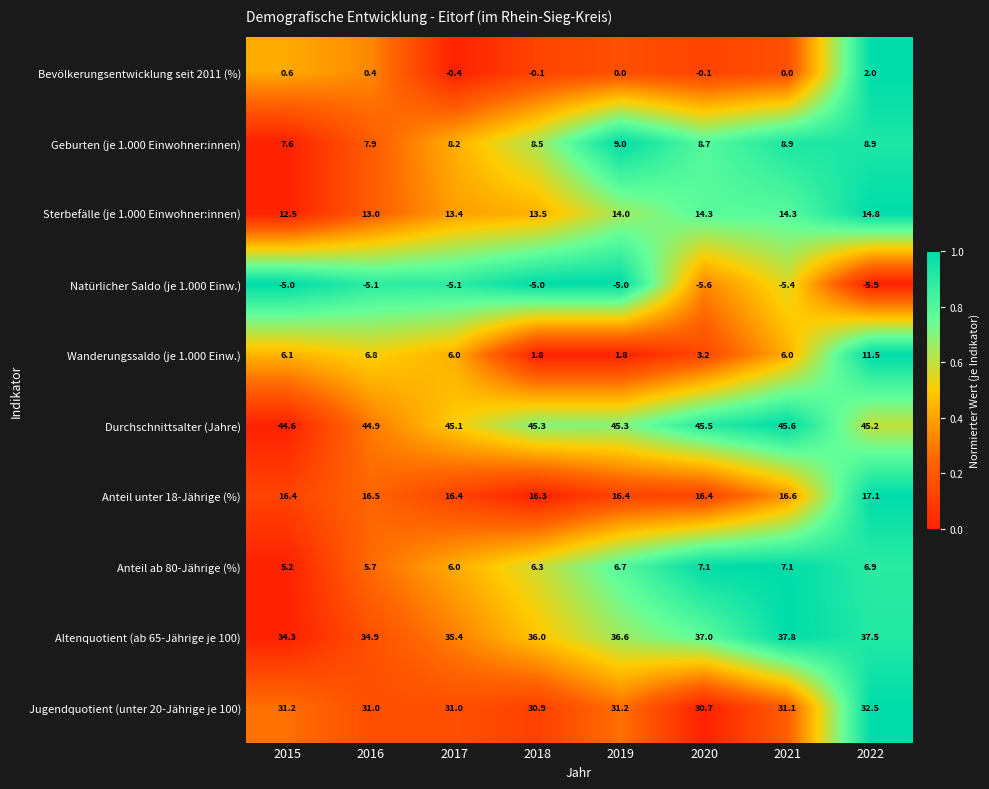

Count the number of categories in the chart.

8